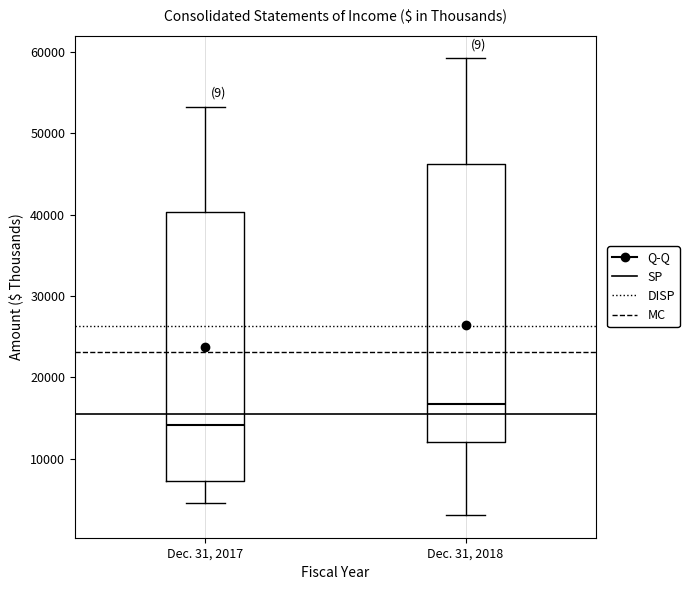

Reading left to right, transcribe this box plot: for each box, give where its median line is, the range the box spans, and where its two whiskers end, as read against the y-axis. The values are not printed on the chart, so give them approximately, as read against the axis.

Dec. 31, 2017: median 14000, box 7000 to 40000, whiskers 5000 to 53000
Dec. 31, 2018: median 17000, box 12000 to 46000, whiskers 3000 to 59000